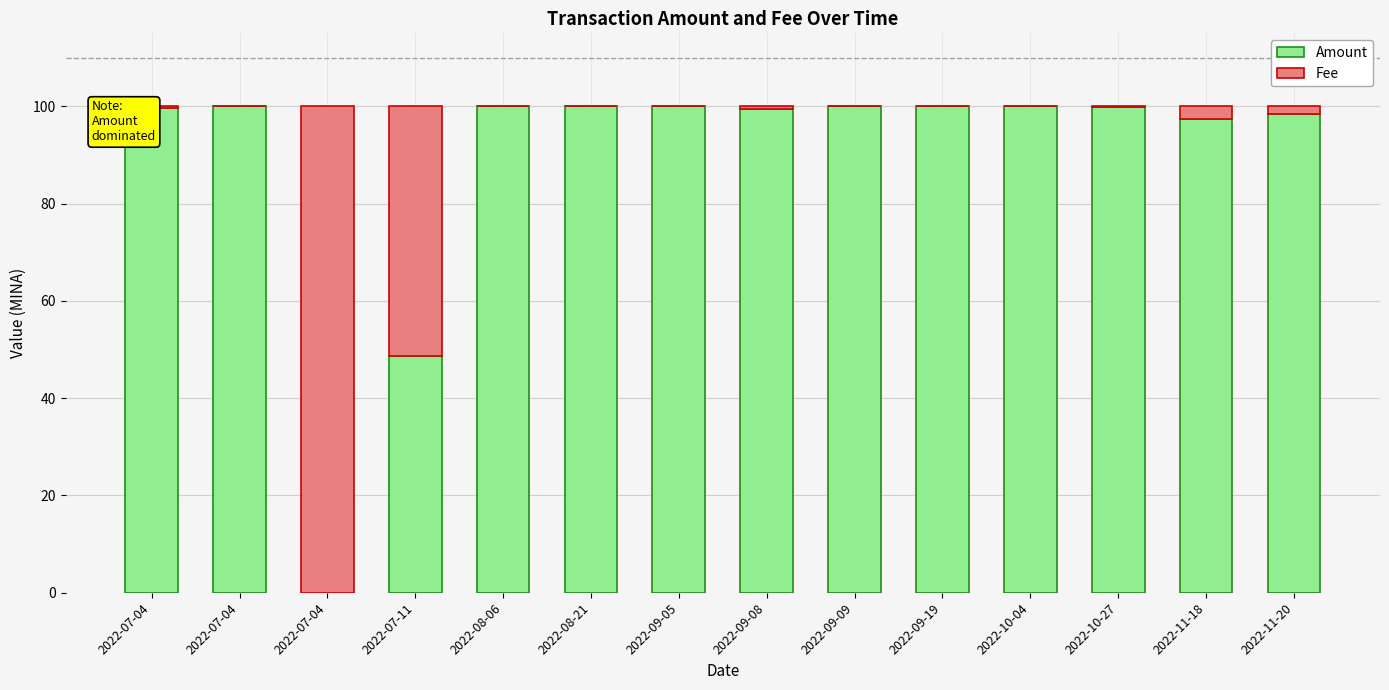

What are all the series names shown in the legend?

Amount, Fee